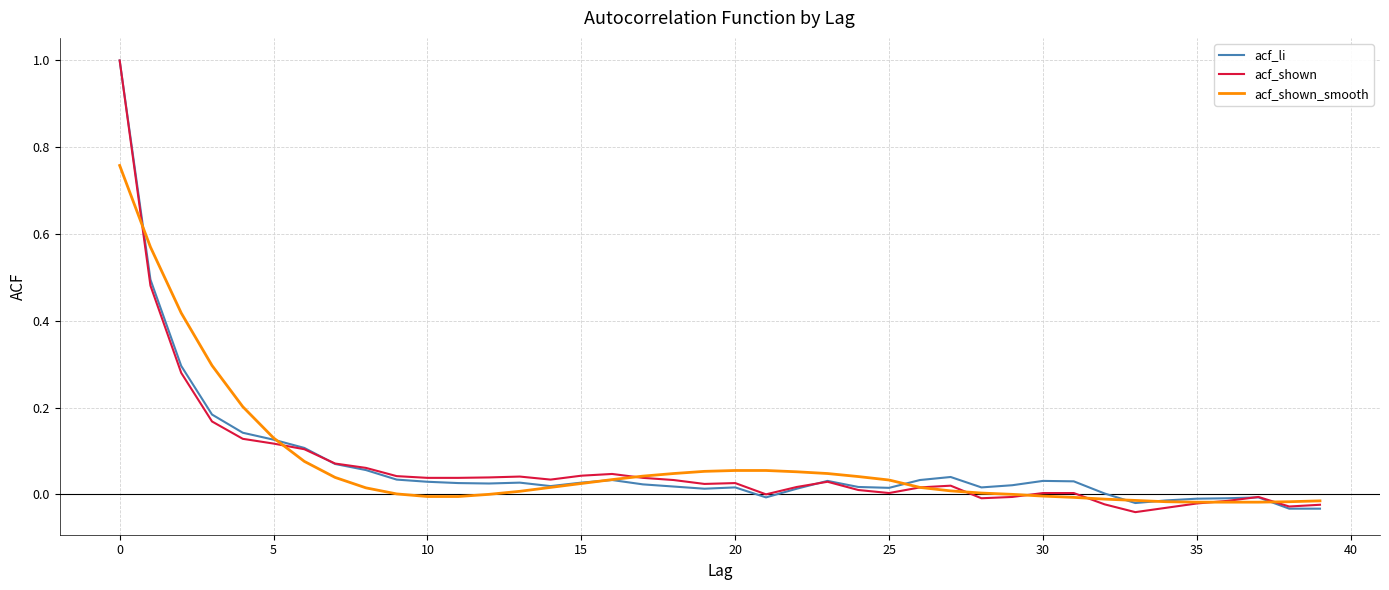

How many categories are shown in the chart?

40